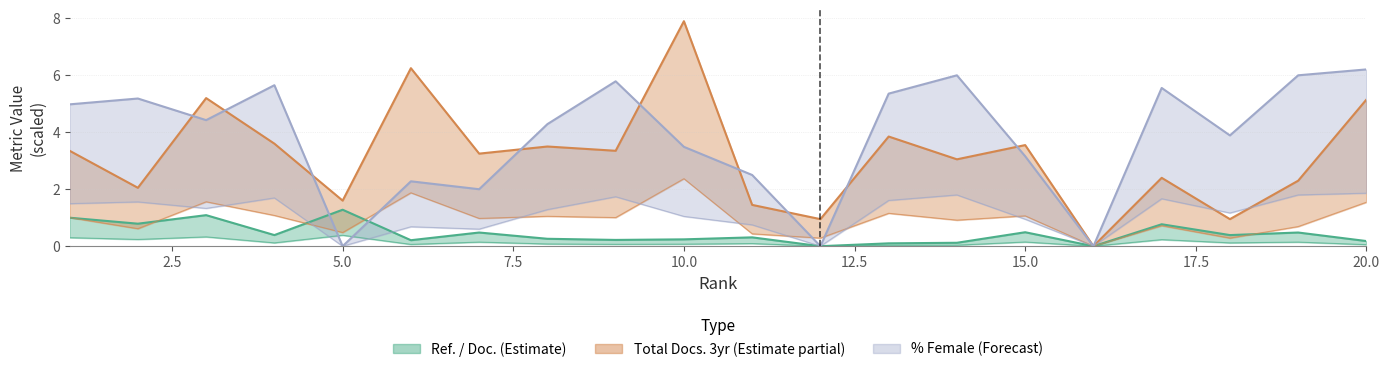

At which category is the sum across all series the highest?

10